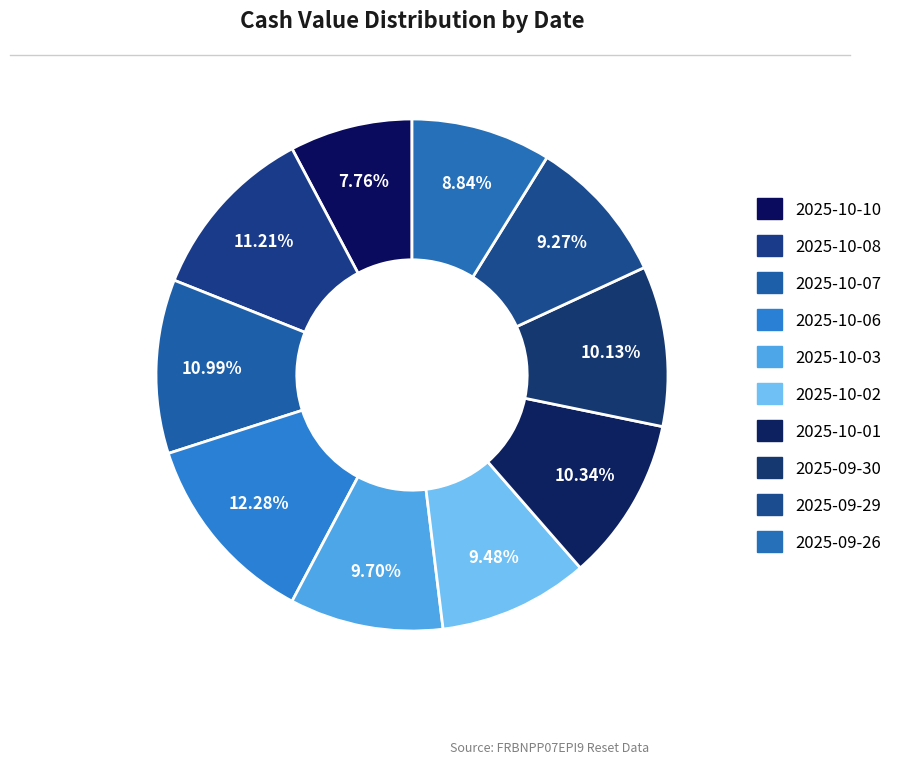

What is the largest slice in the pie chart?

2025-10-06